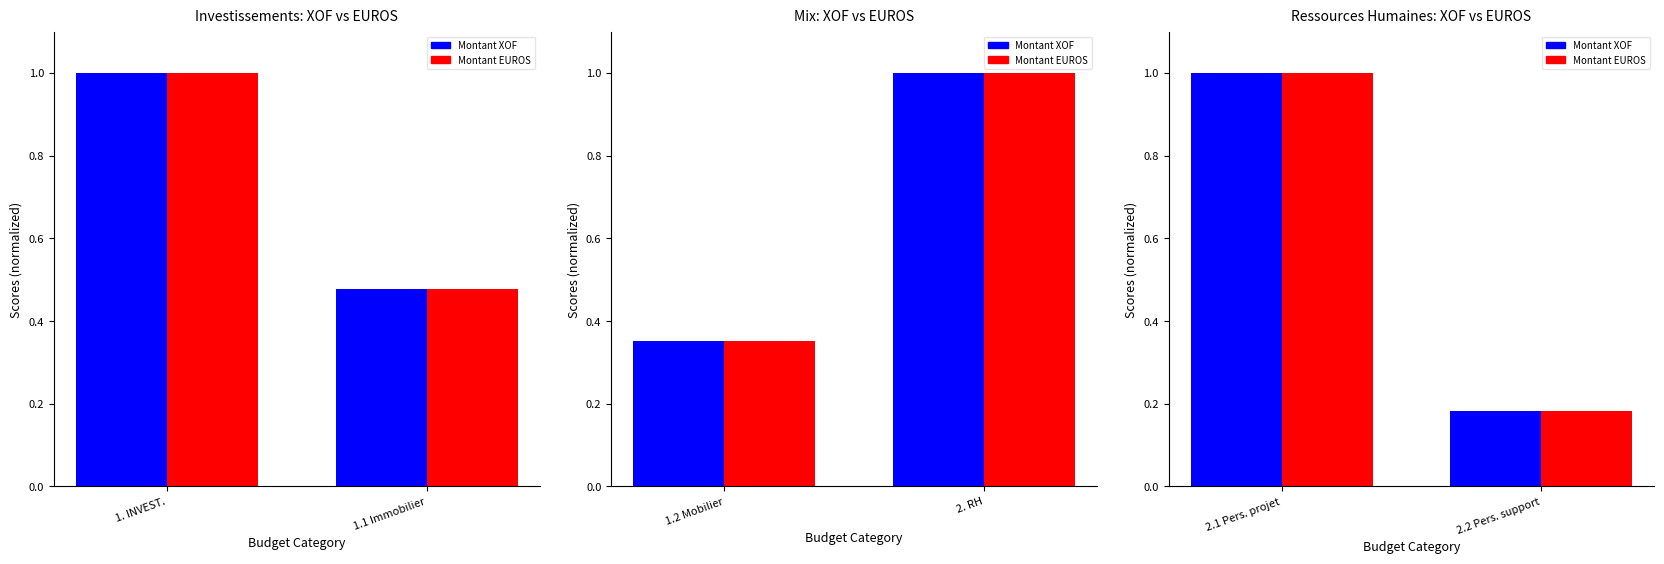

List the series in order of their peak value, lowest first.

Montant XOF (normalized), Montant EUROS (normalized)